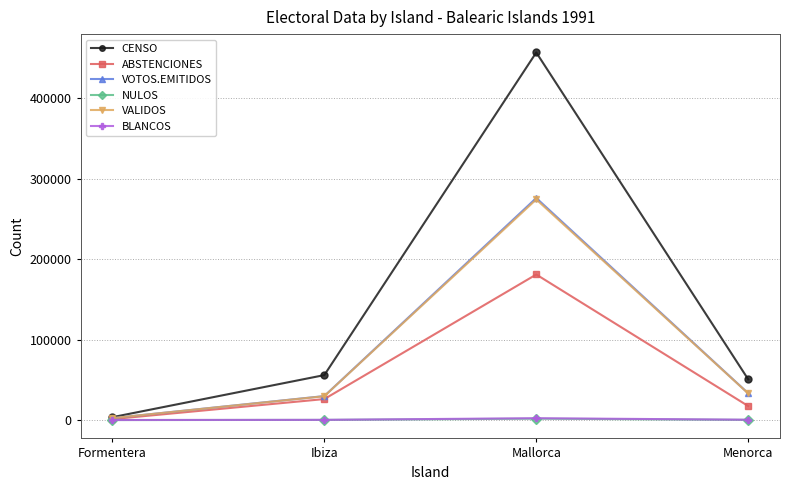

At which category does CENSO reach its first local peak?

Mallorca